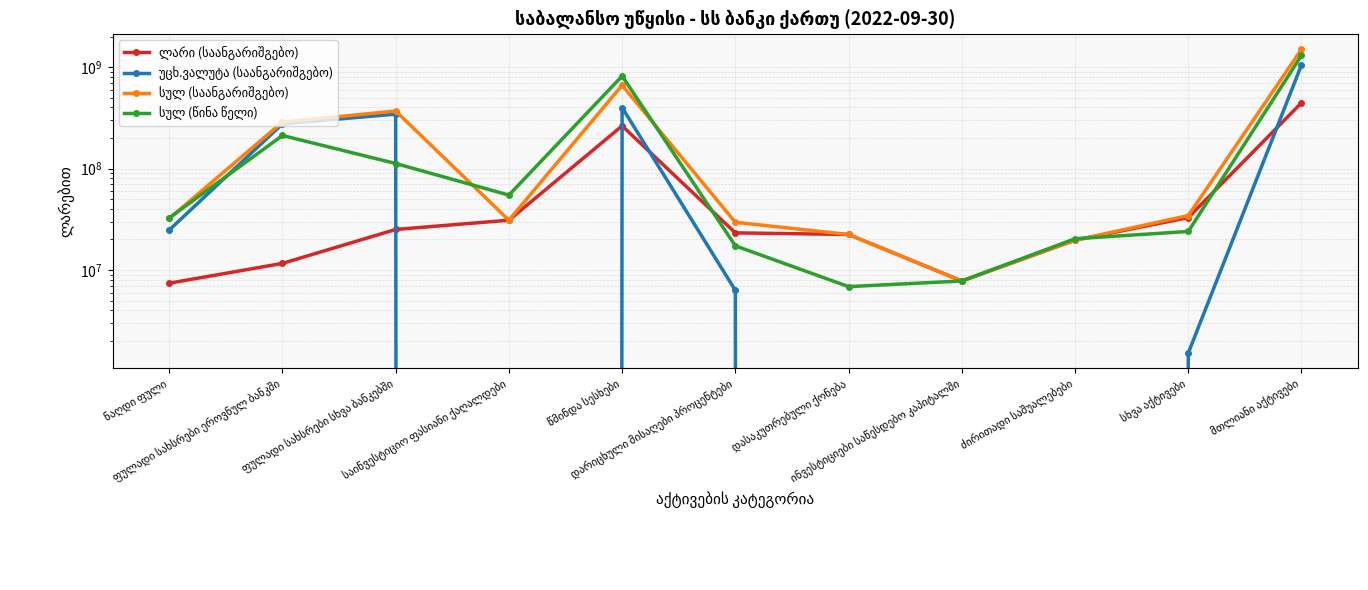

What are all the series names shown in the legend?

ლარი (საანგარიშგებო), უცხ.ვალუტა (საანგარიშგებო), სულ (საანგარიშგებო), სულ (წინა წელი)